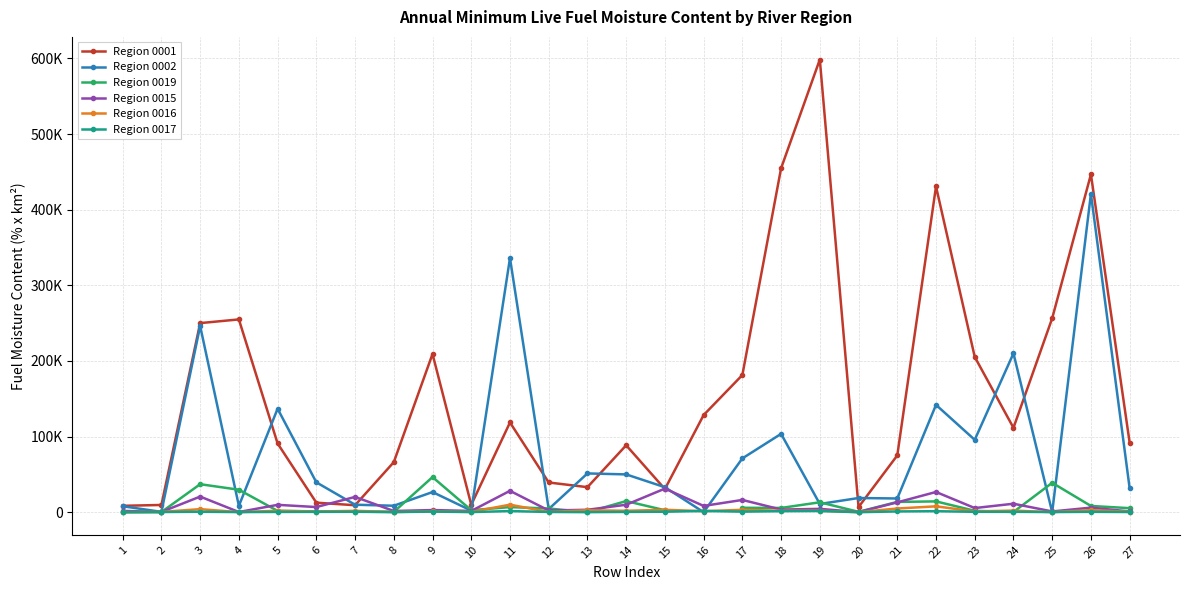

Which has a higher value, 6 or 26?

26